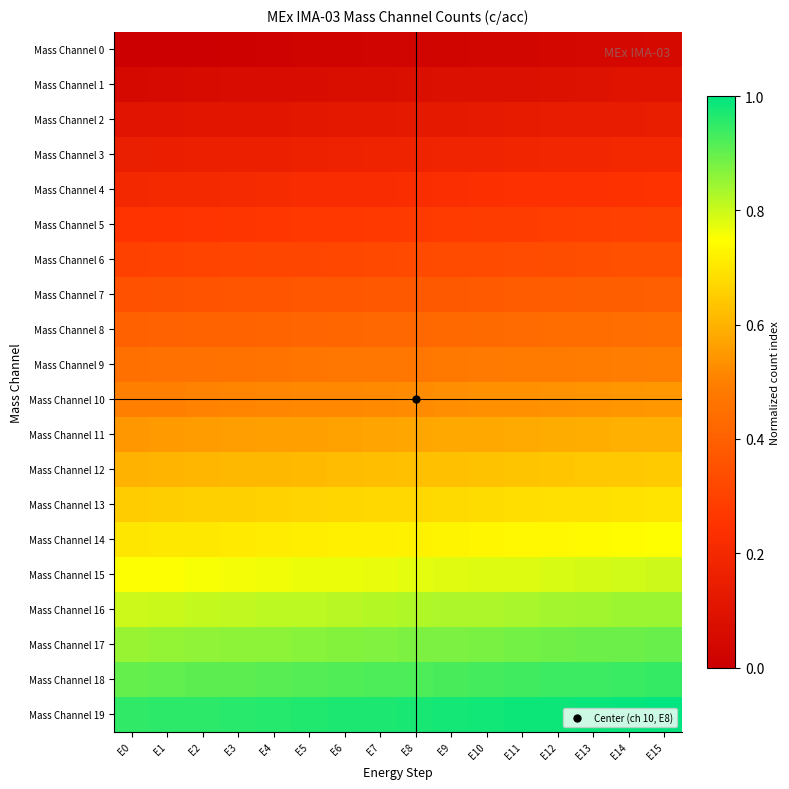

Which has a higher value, E13 or E5?

E13